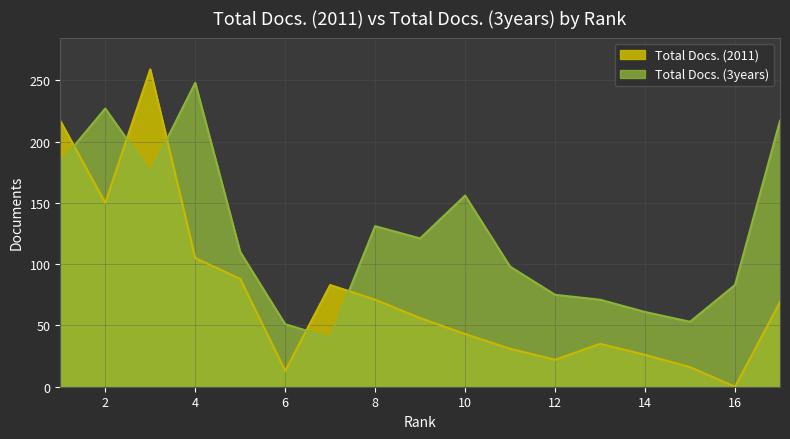

What is the value of the Total Docs. (3years) point at the 7th from the left?

40